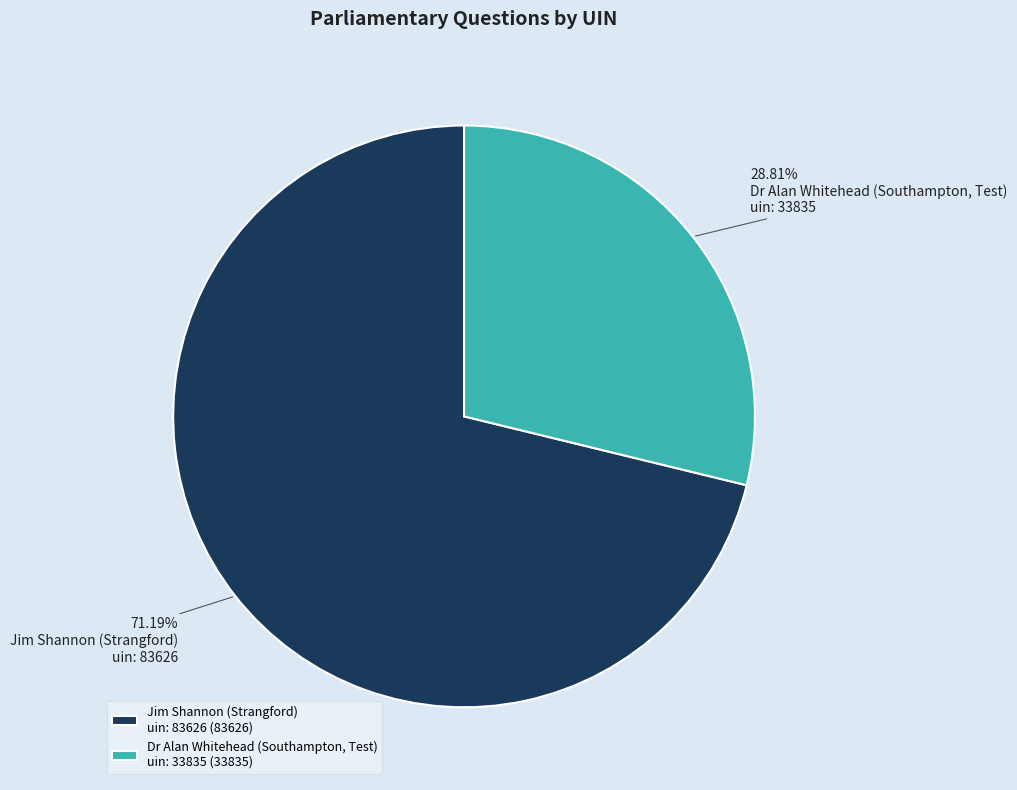

How many segments does this pie chart have?

2